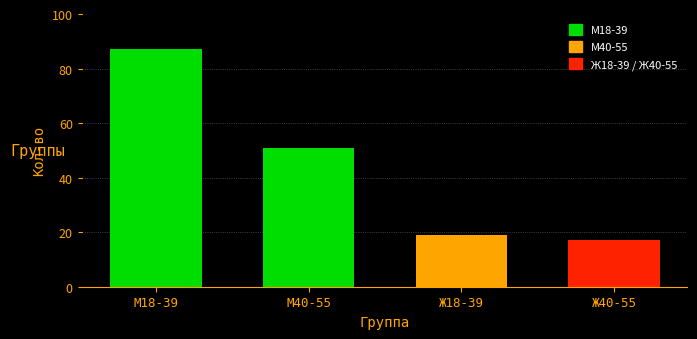

List the labels in order of value, smallest first.

Ж40-55, Ж18-39, М40-55, М18-39